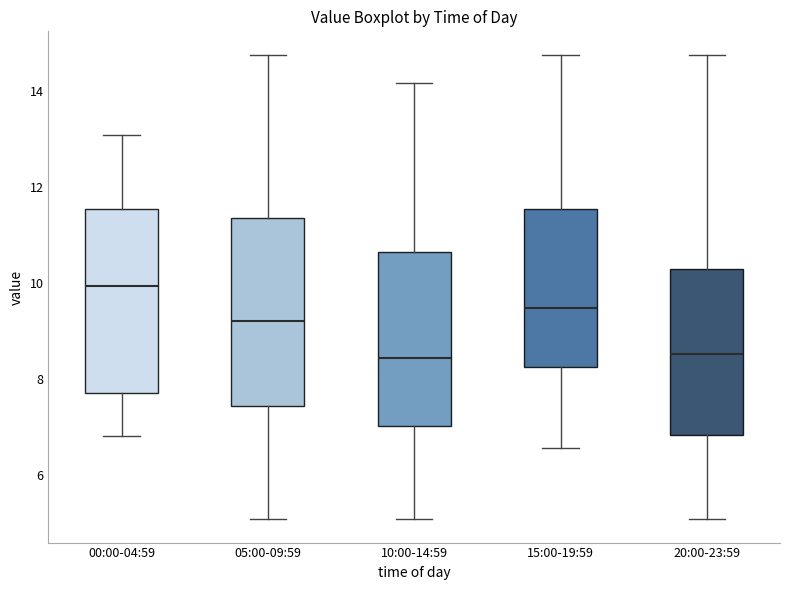

Where does the upper whisker of the box for 10:00-14:59 end on the y-axis? The values are not printed on the chart, so give them approximately, as read against the axis.

14.2